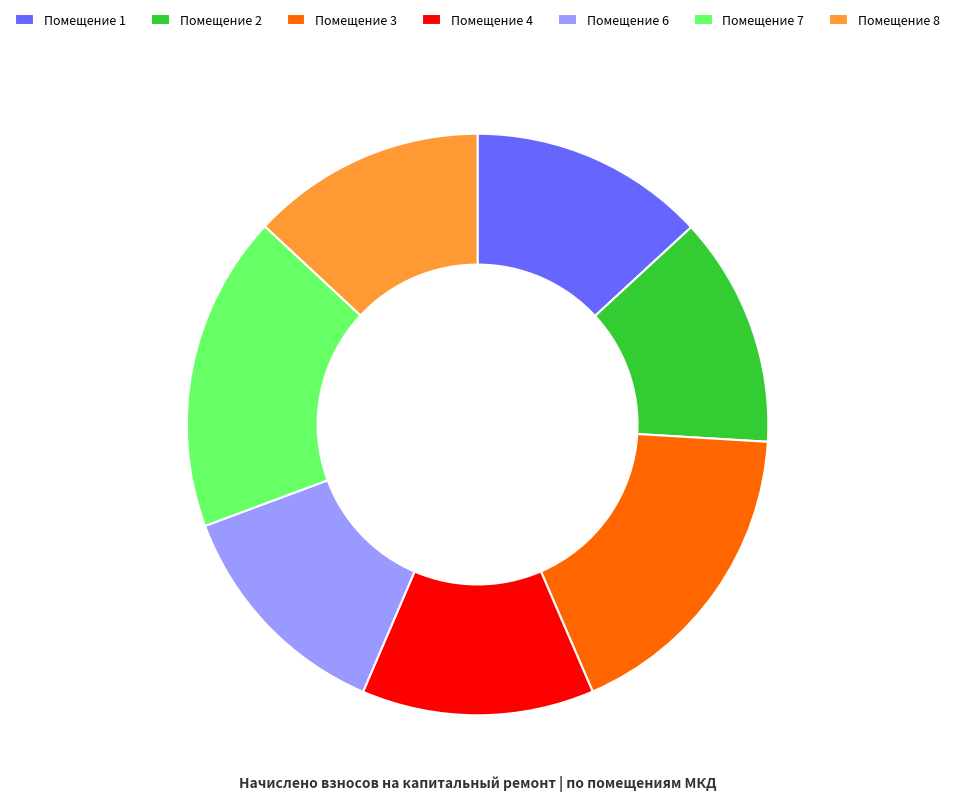

What is the ratio of the value at Помещение 8 to the value at Помещение 1?

1.0